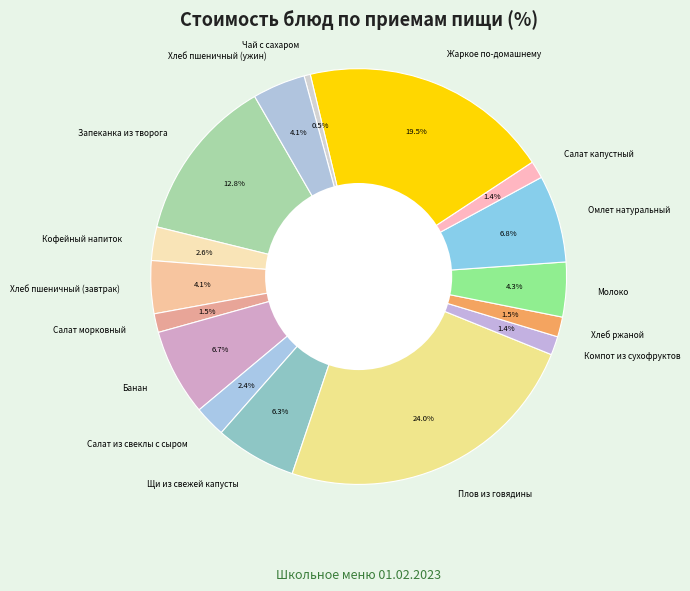

Which slice is the smallest?

Чай с сахаром